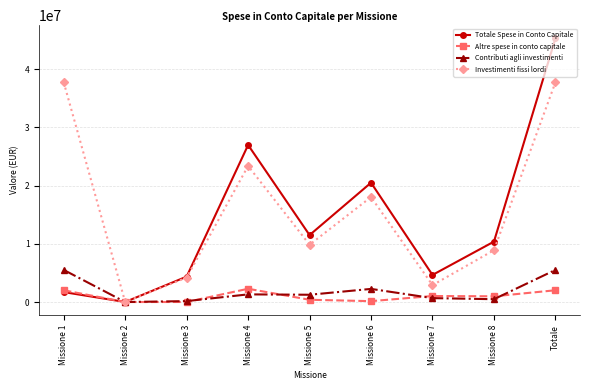

What is the difference between the highest and lowest values at Missione 8?

9887092.6